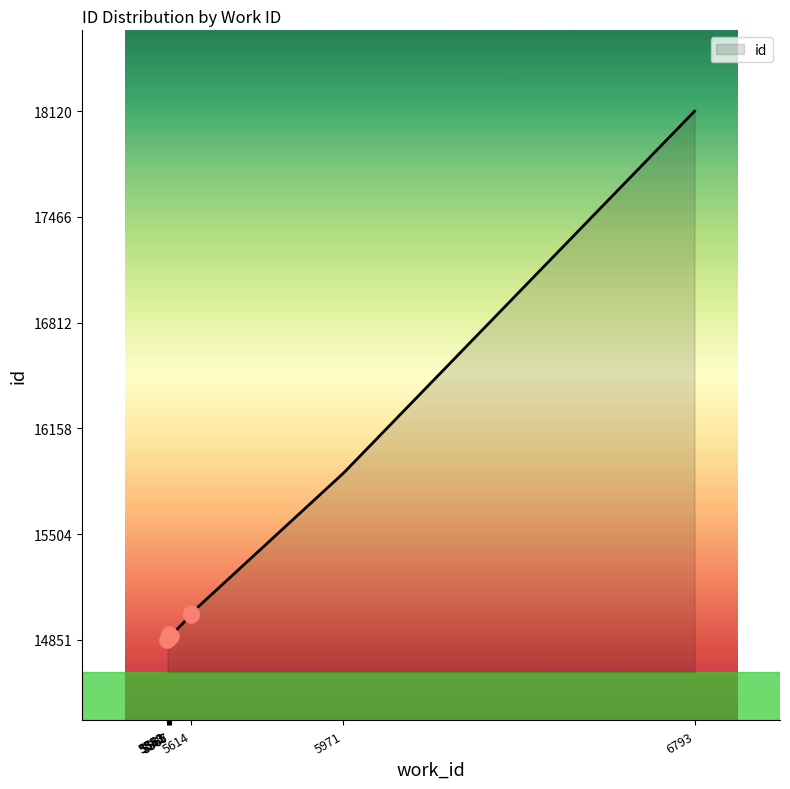

Between 6793 and 5562, which is larger?

6793